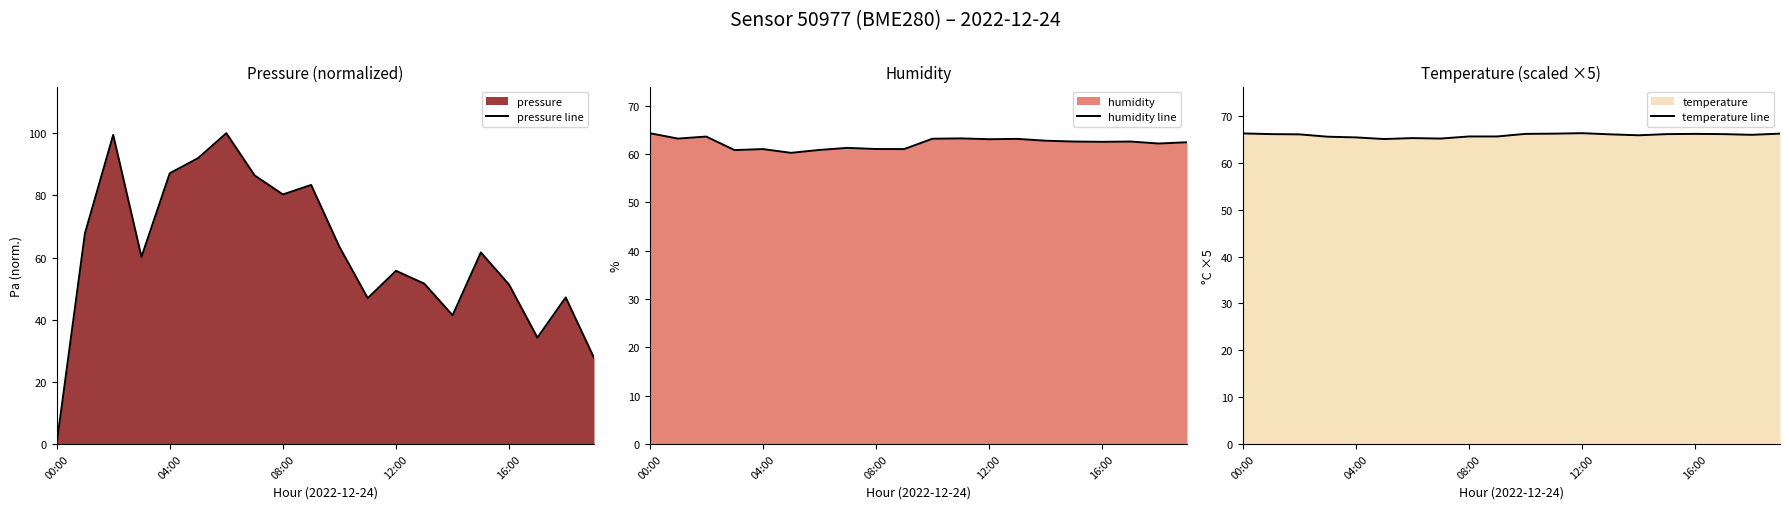

At which label does pressure line reach its minimum?

00:00